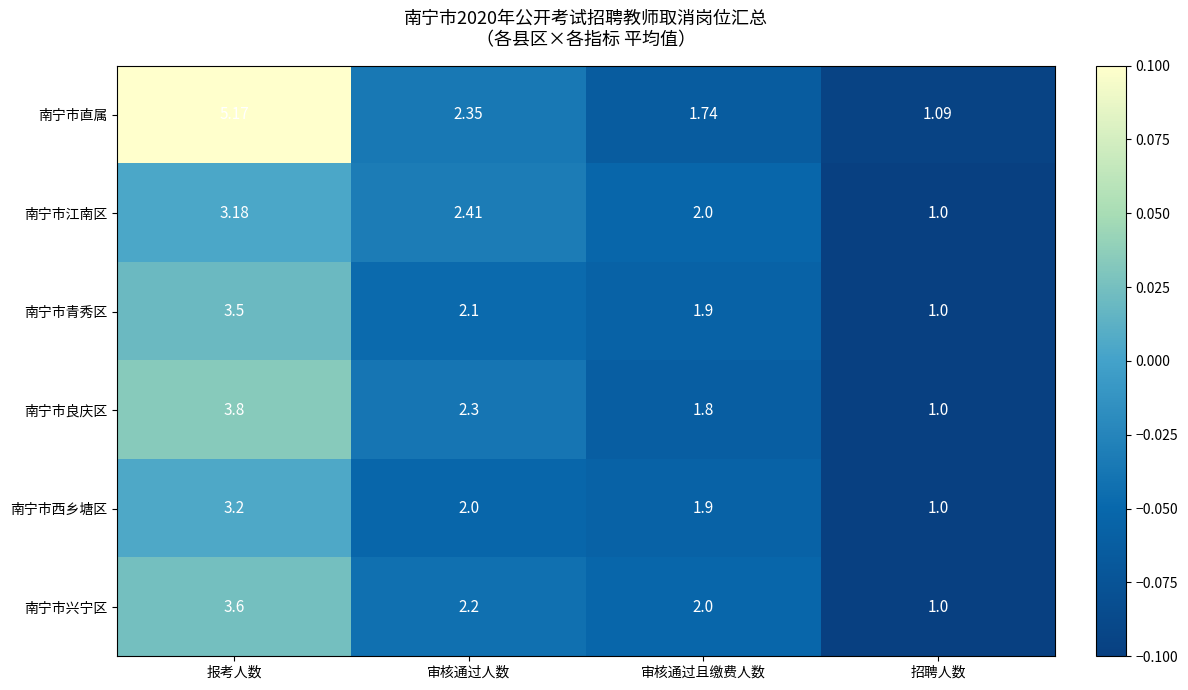

How many series are shown in this chart?

6